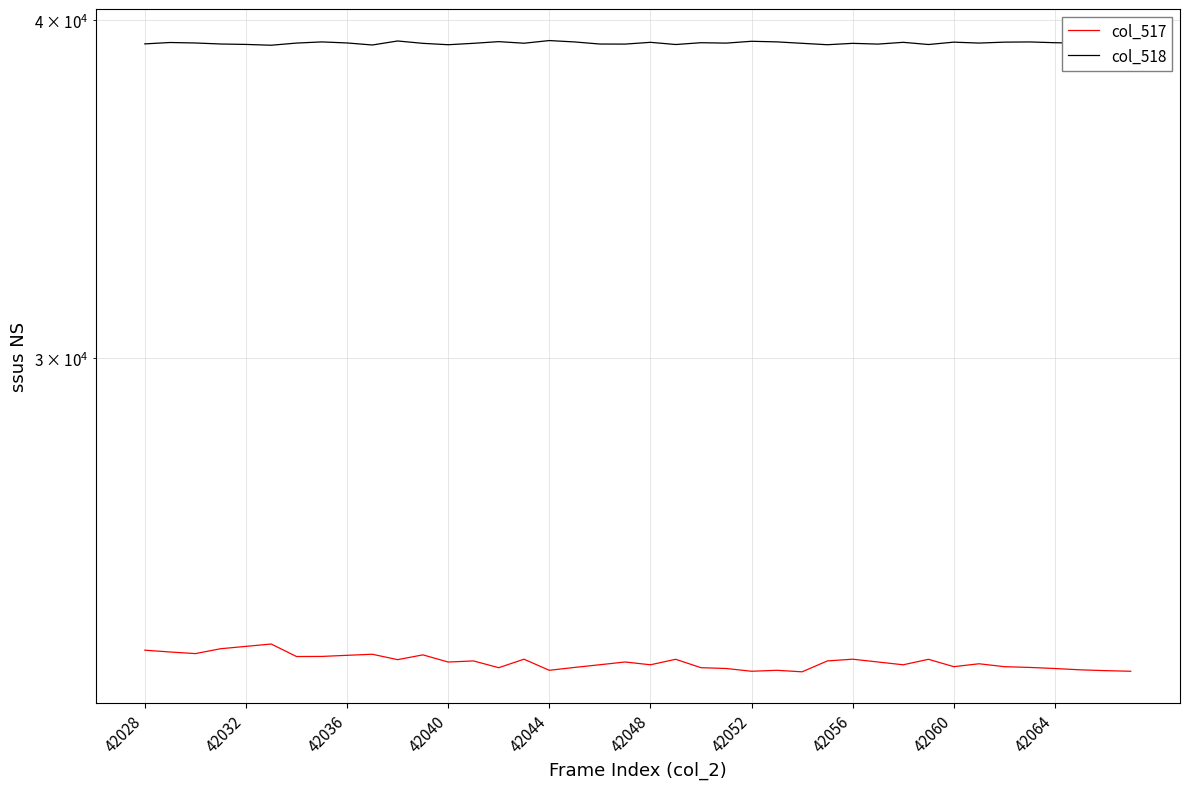

List the series in order of their peak value, lowest first.

col_517, col_518